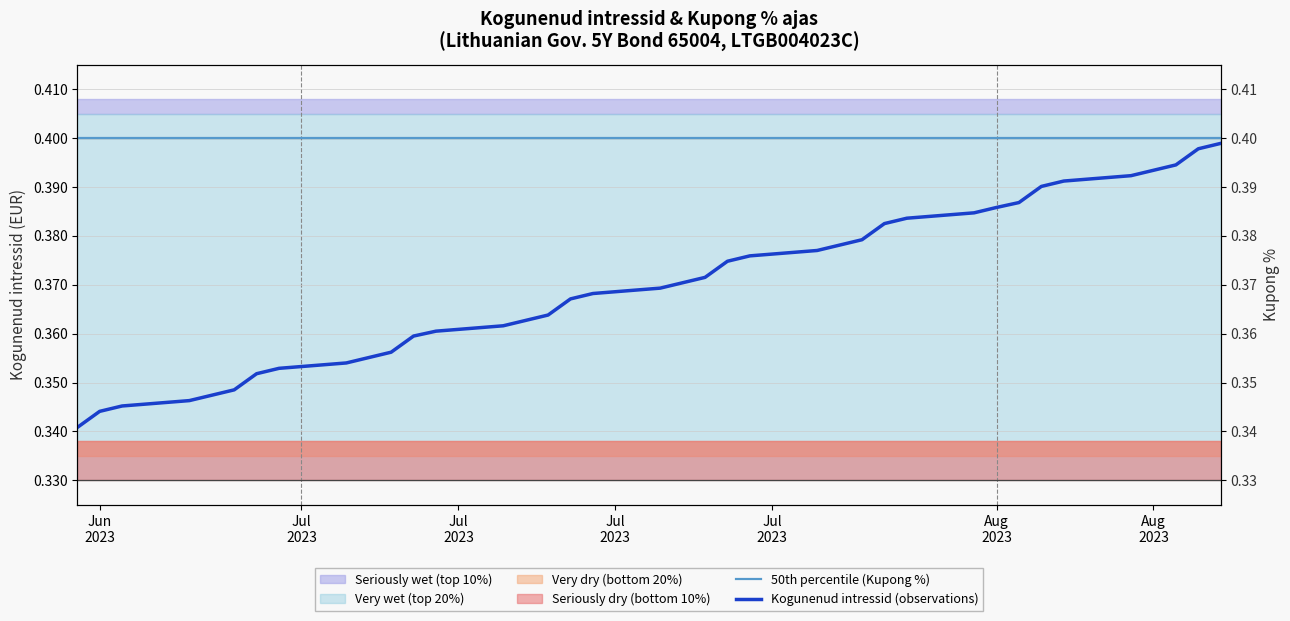

True or false: 50th percentile (Kupong %) has more than 2 points higher than both neighbors.

False